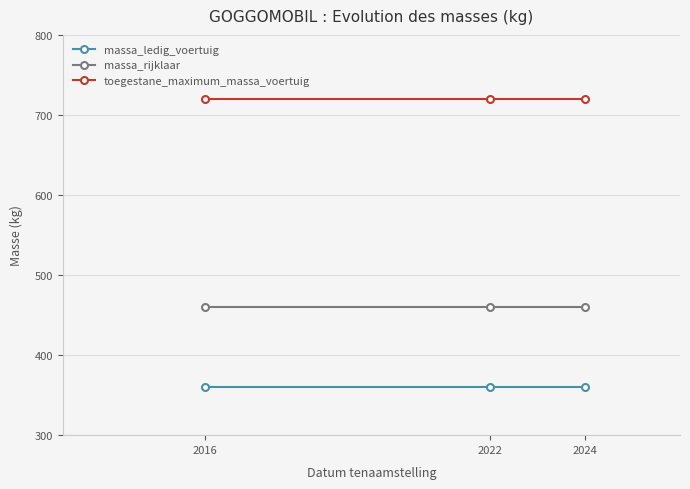

What is the spread (max minus min) of values at 2022?

360